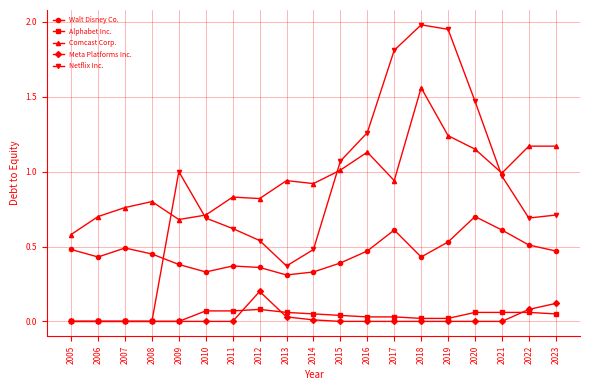

What is the difference between the highest and lowest values at 2005?

0.6